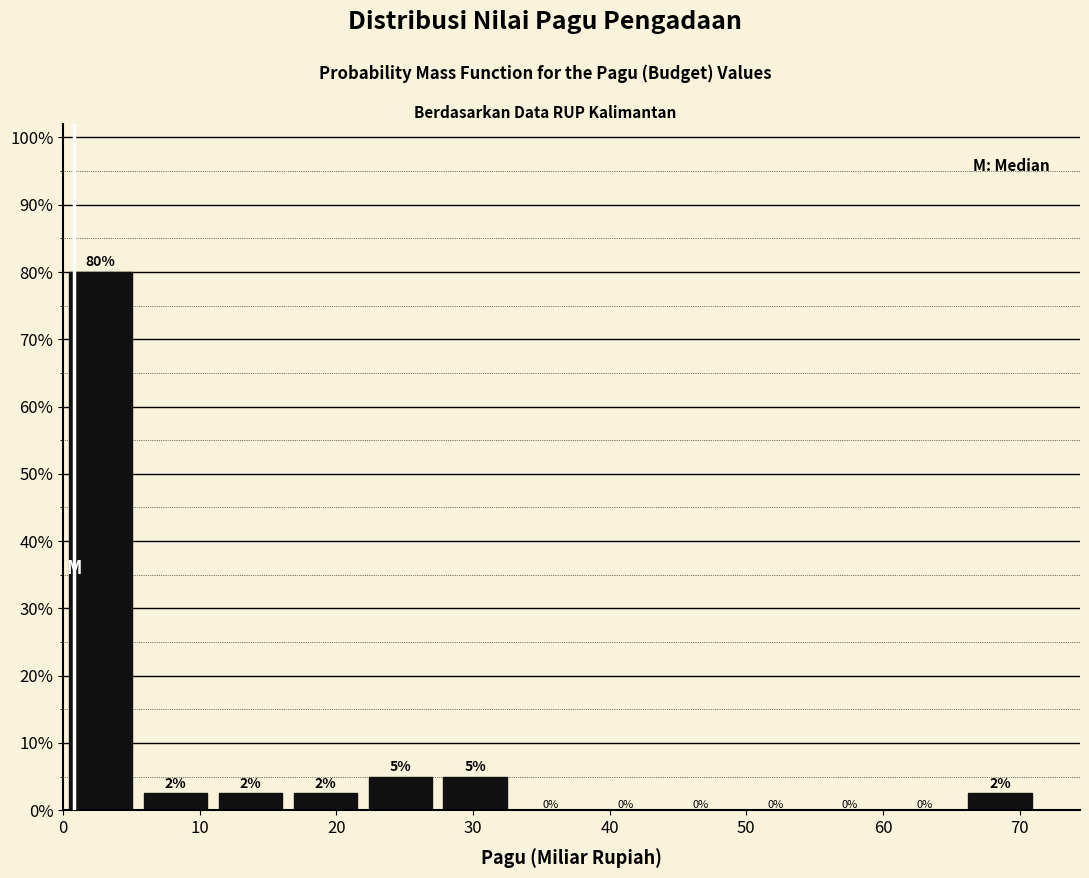

Which range on the x-axis has the tallest bar?

0 to 5